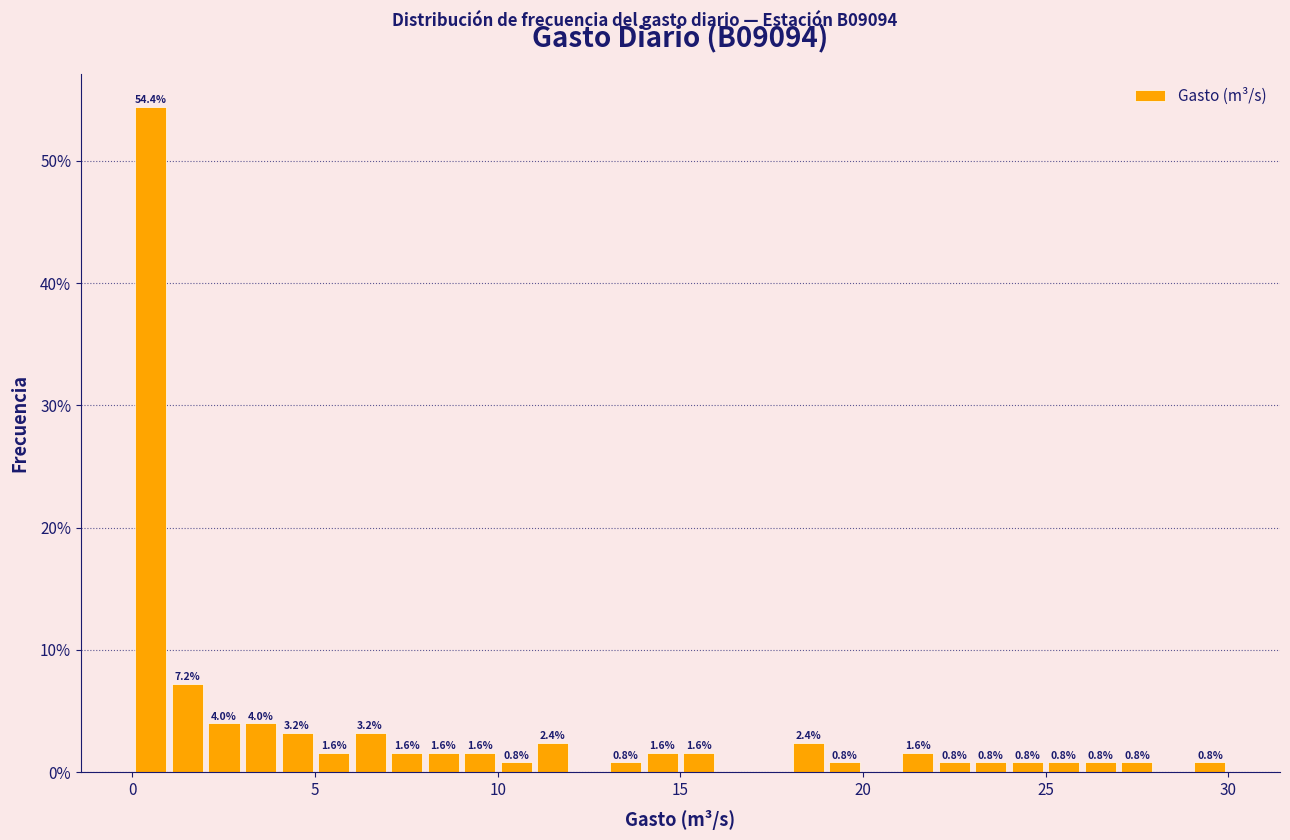

Around what value on the x-axis is the tallest bar? Give the approximate position of its centre, as read against the axis.

0.5